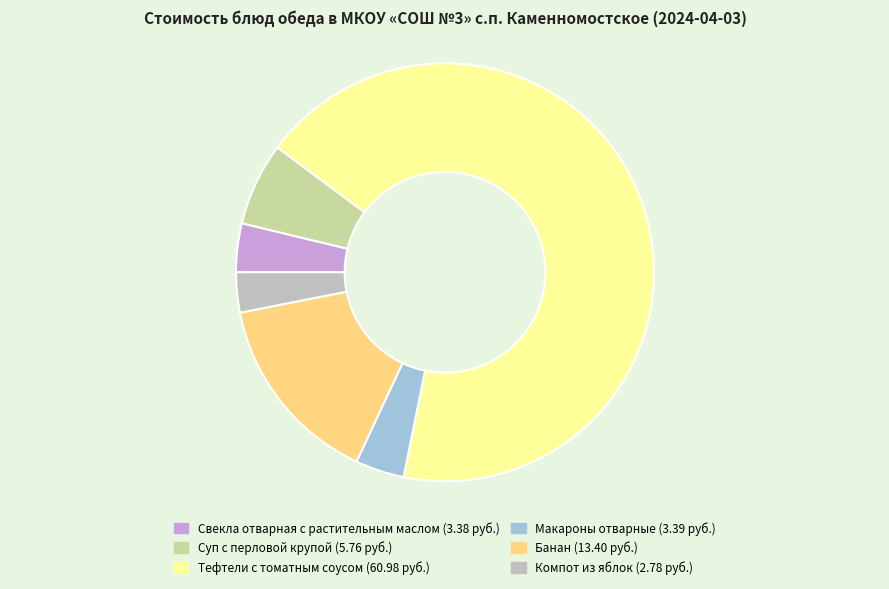

Is the sum of Свекла отварная с растительным маслом and Банан greater than half?

No